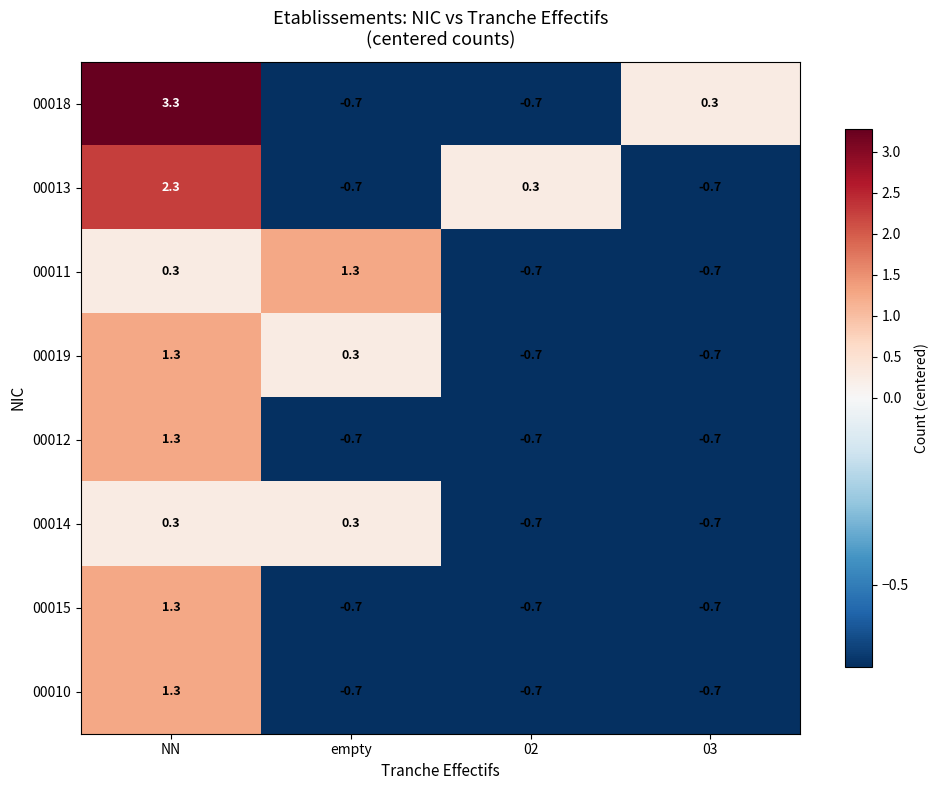

What is the total value across all series at 02?

-4.6